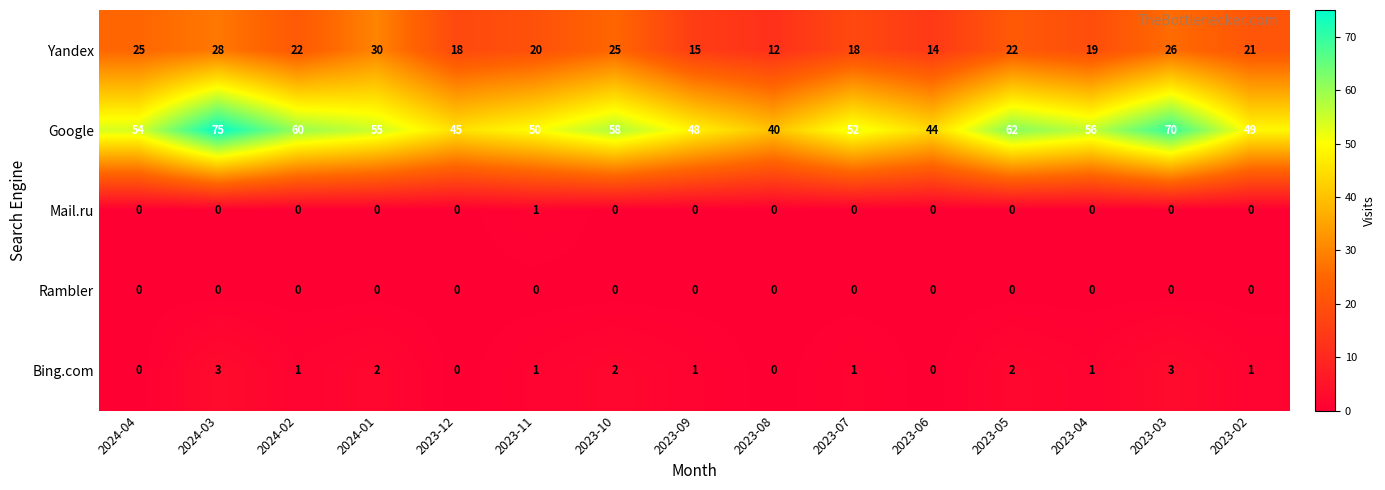

Between 2023-12 and 2023-08, which series saw the biggest shift?

Yandex